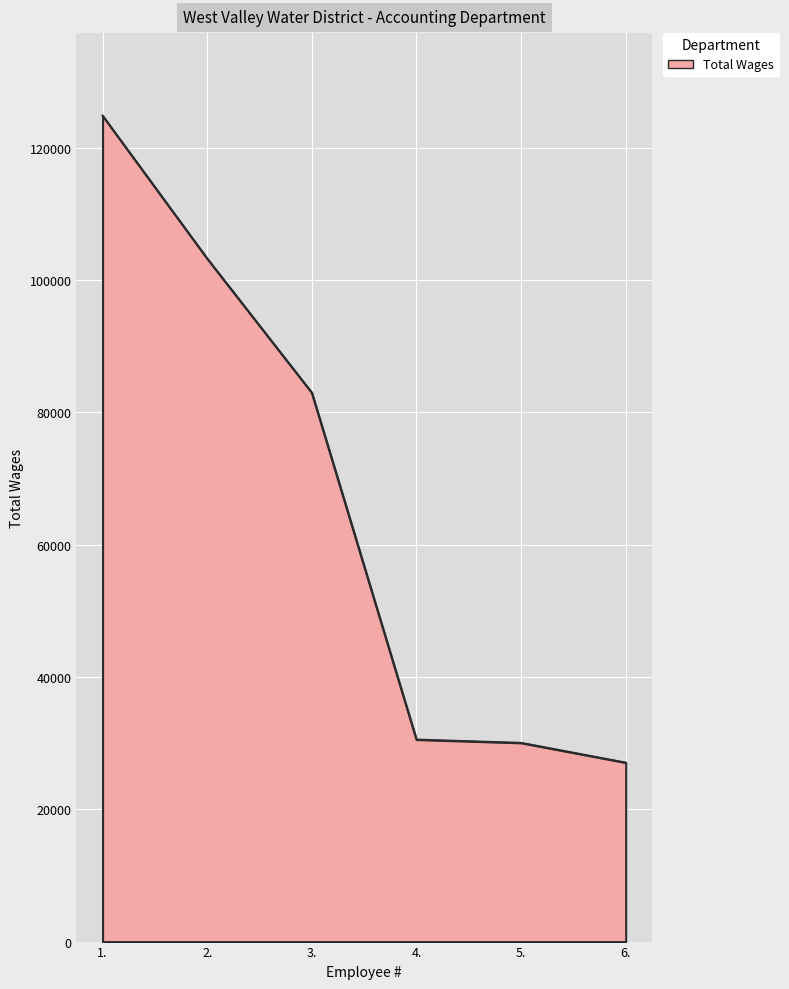

True or false: the data shows 40955 at 5..

False